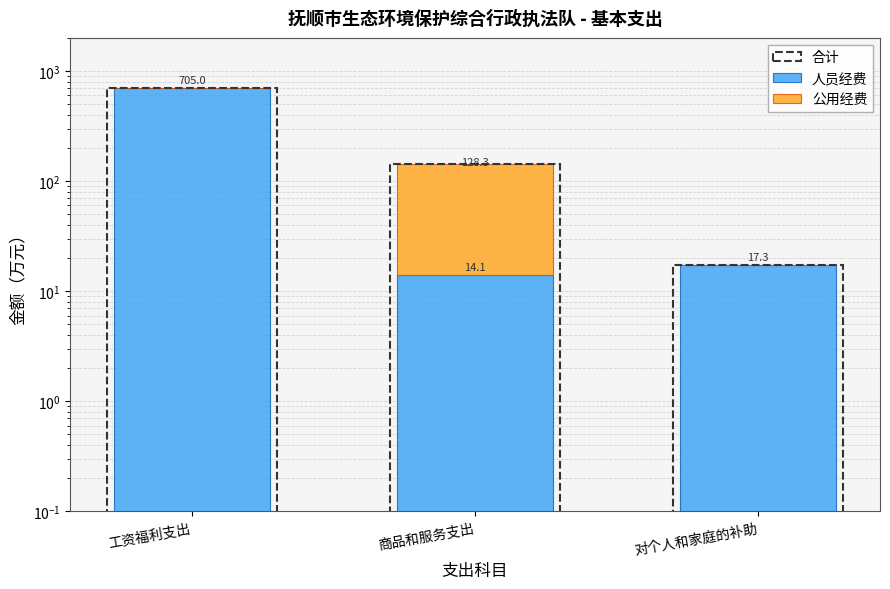

What position from the right is 工资福利支出?

3